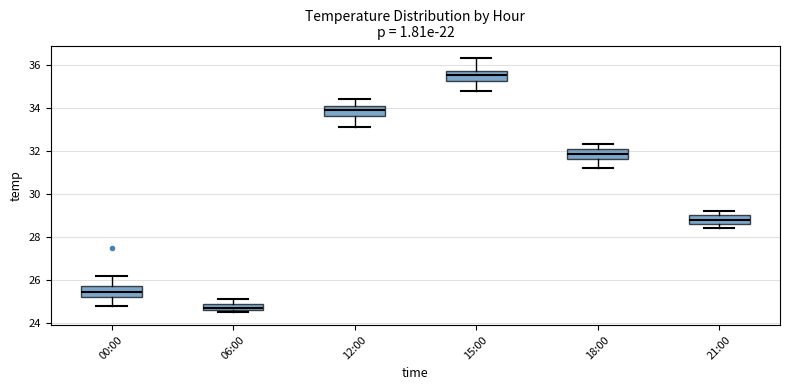

Where is the upper edge of the box for 18:00 on the y-axis? The values are not printed on the chart, so give them approximately, as read against the axis.

32.0